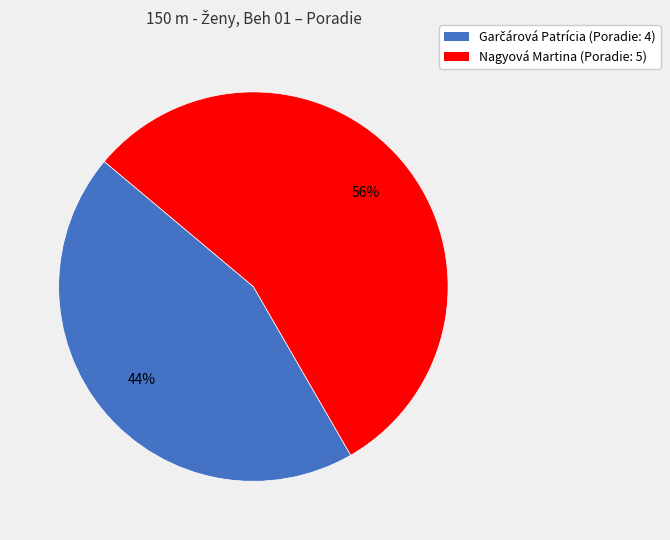

Is there any slice that represents more than half of the pie?

Yes